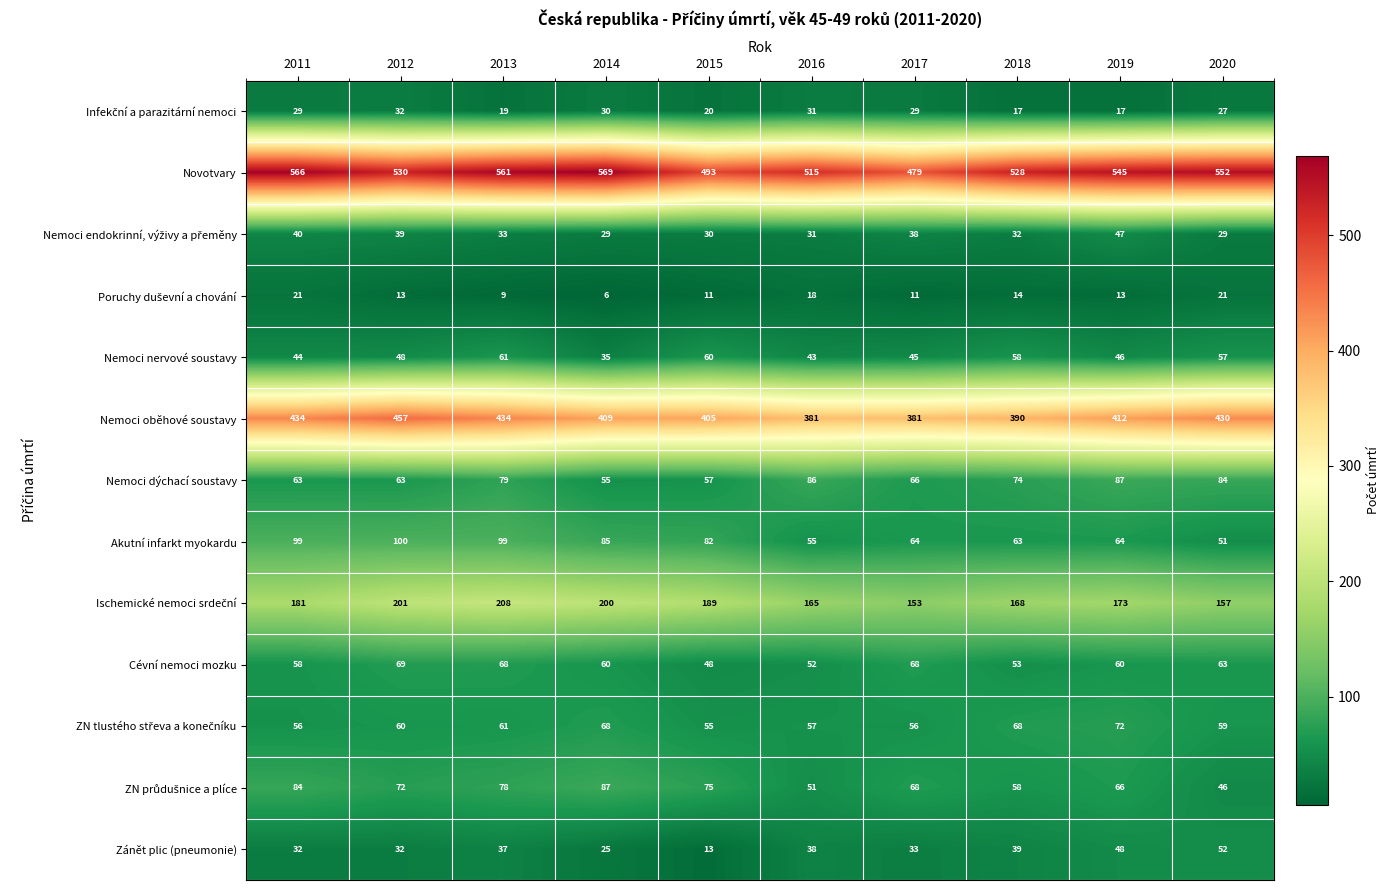

Between 2013 and 2015, which series saw the biggest shift?

Novotvary